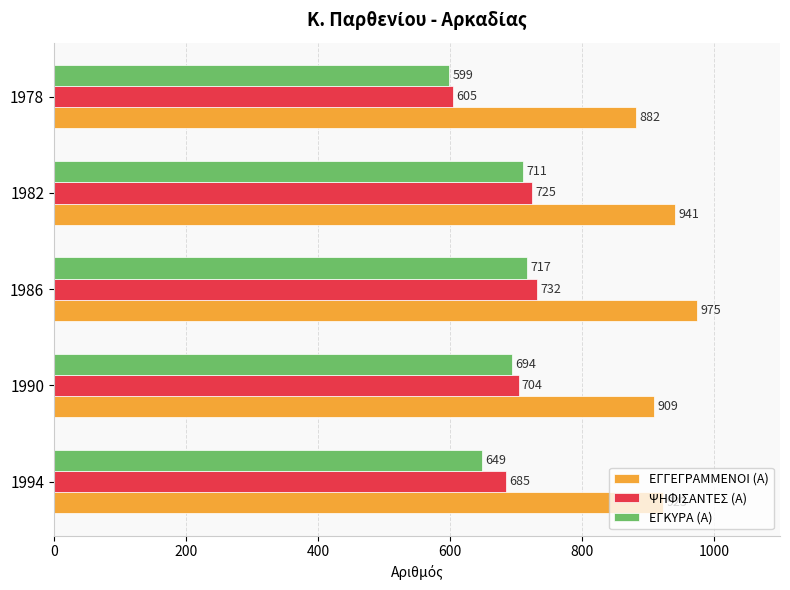

Is it true that ΕΓΚΥΡΑ (Α) equals 599 at 1978?

True